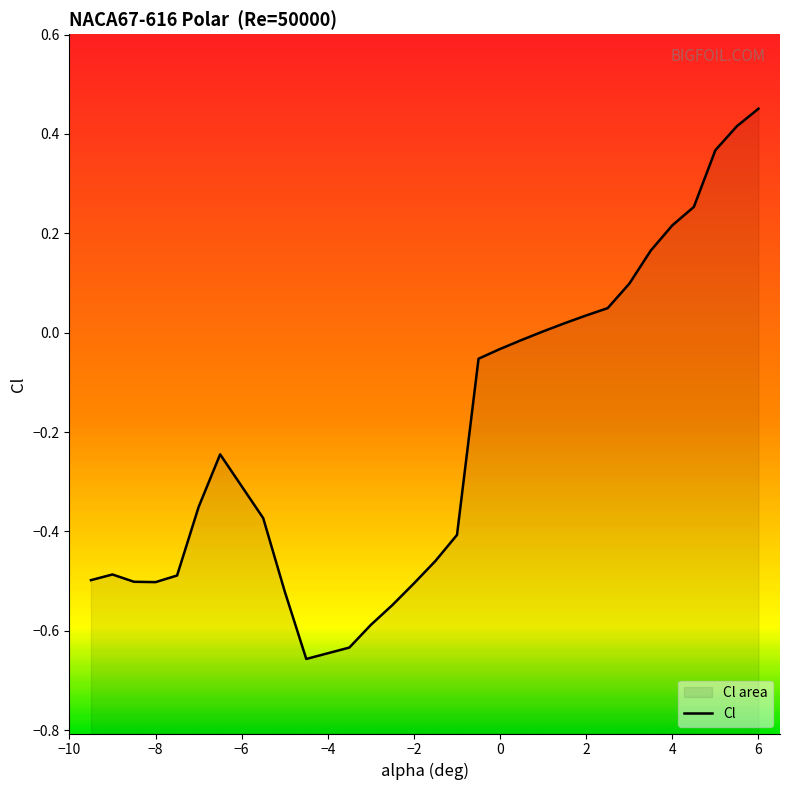

What is the average value?

-0.2